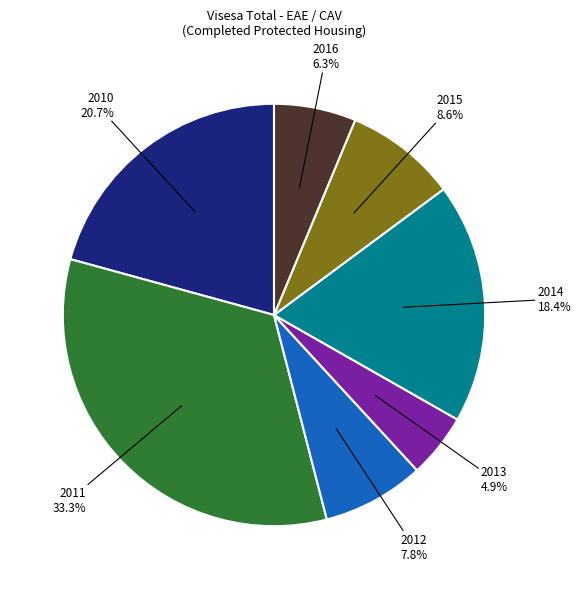

Is there a majority slice in this chart?

No